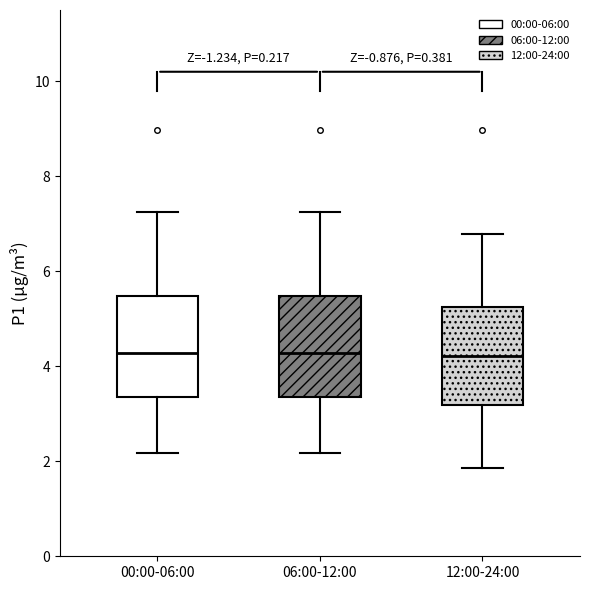

Where is the lower edge of the box for 12:00-24:00 on the y-axis? The values are not printed on the chart, so give them approximately, as read against the axis.

3.2